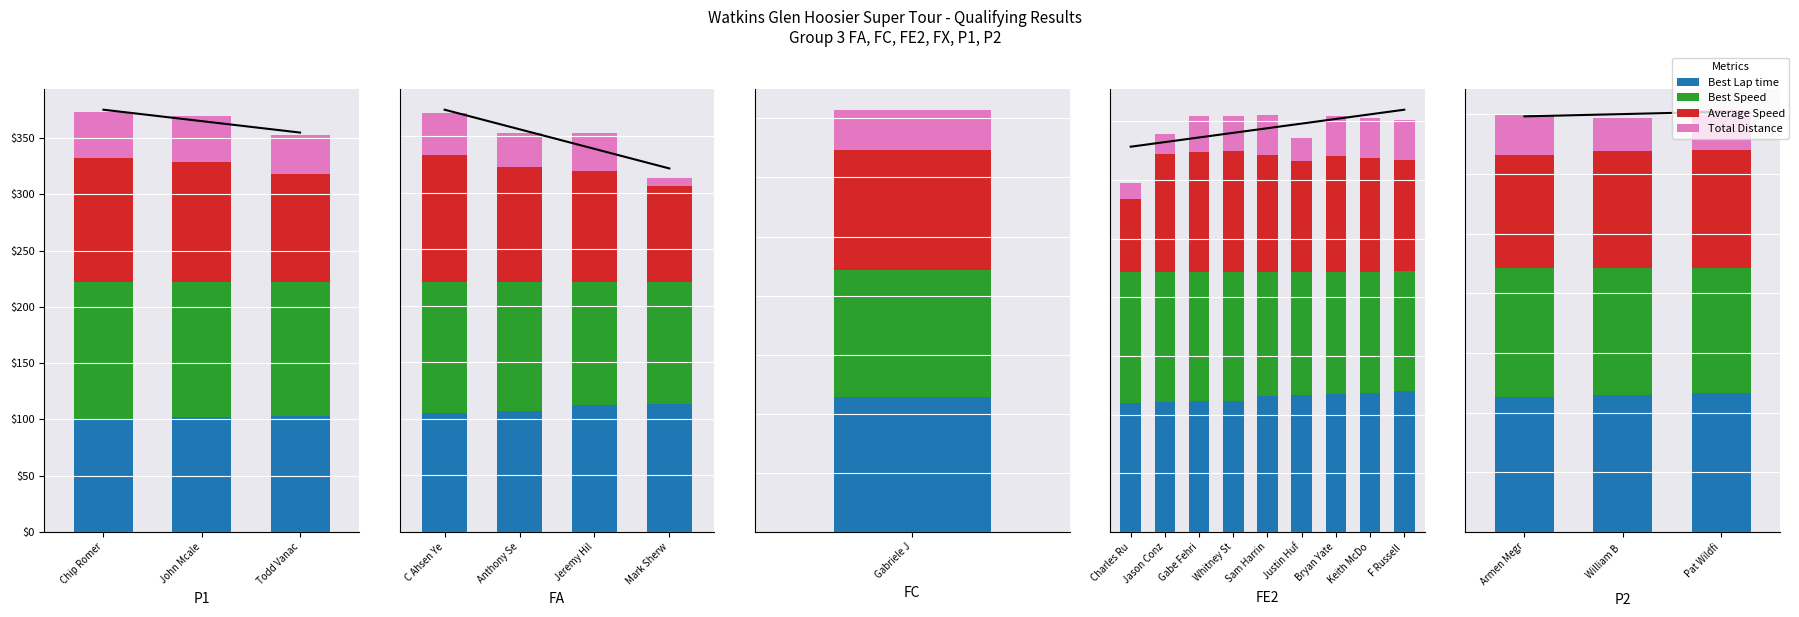

What position from the right is Pat Wildfi?

1